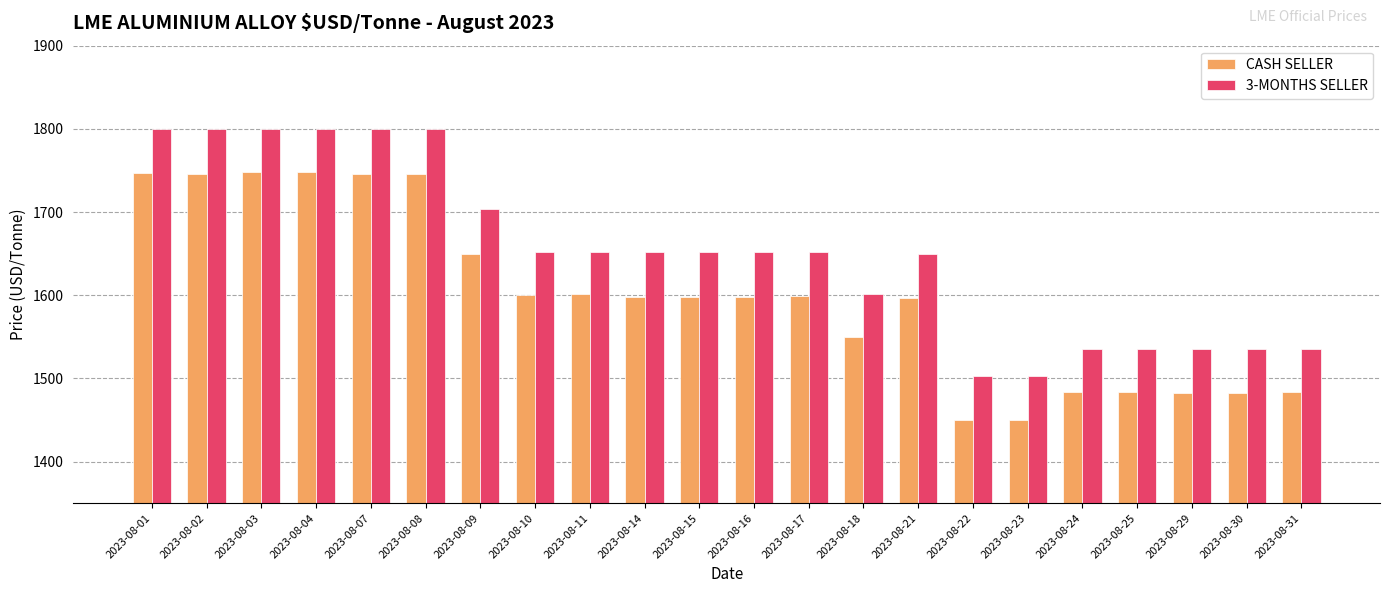

What is the value of the 3-MONTHS SELLER bar at the 21st from the left?

1535